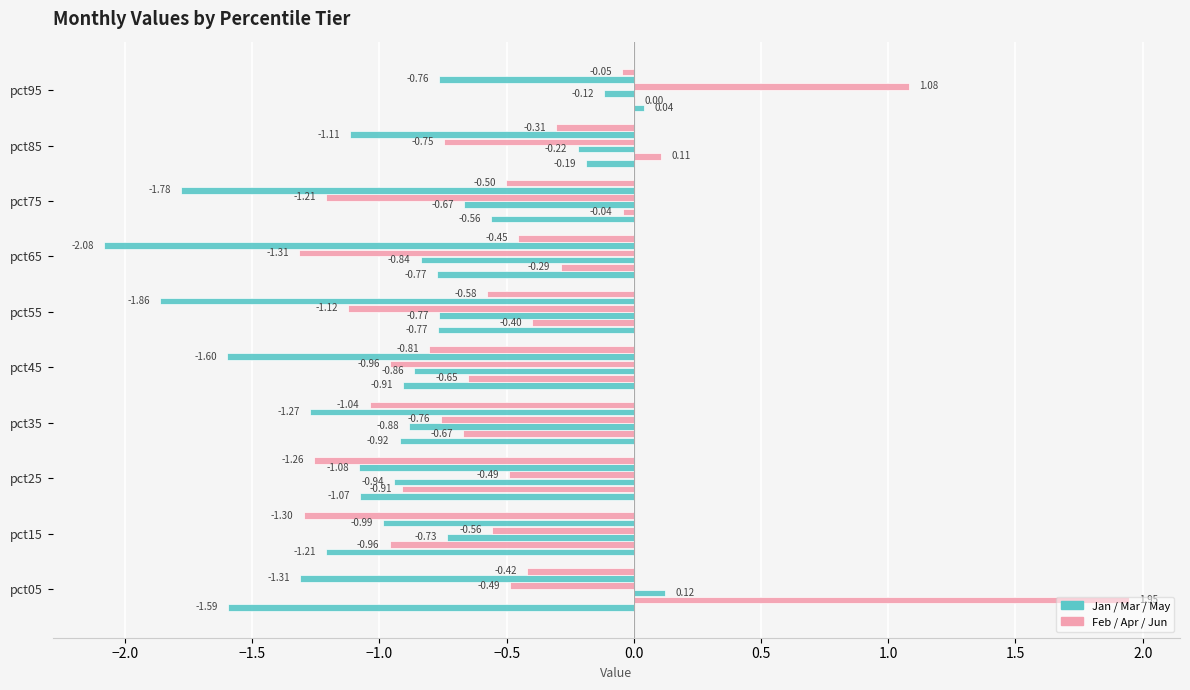

How many categories are shown in the chart?

10